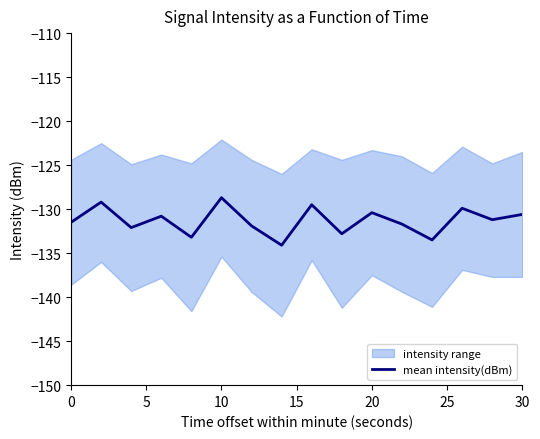

Is this an area chart (filled region under the line)?

No